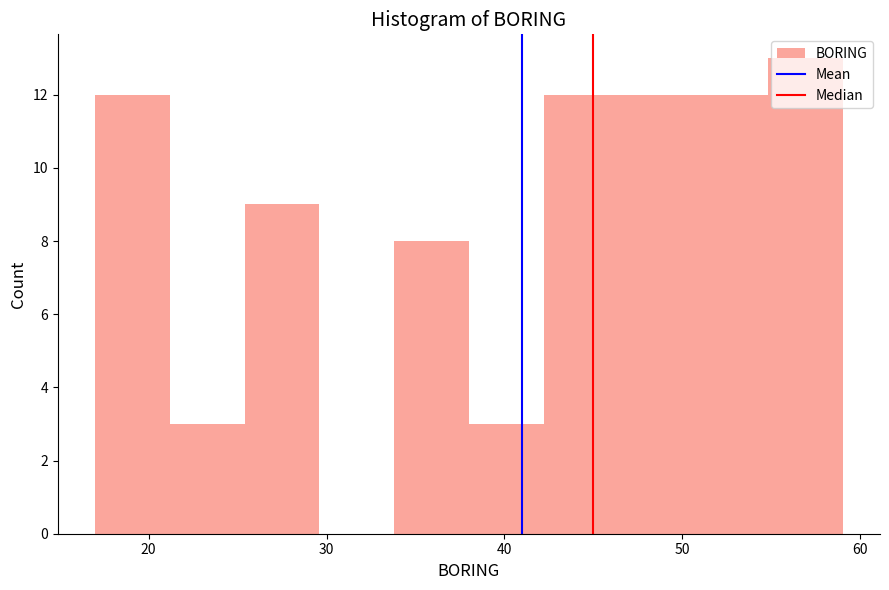

Reading left to right, list every bar in this chart as the range it spans on the x-axis followed by its height. Neither the bar edges nor the heights are printed on the chart, so give them approximately, as read against the axes.

17.0 to 21.2: 12
21.2 to 25.4: 3
25.4 to 29.6: 9
29.6 to 33.8: 0
33.8 to 38.0: 8
38.0 to 42.2: 3
42.2 to 46.4: 12
46.4 to 50.6: 12
50.6 to 54.8: 12
54.8 to 59.0: 13